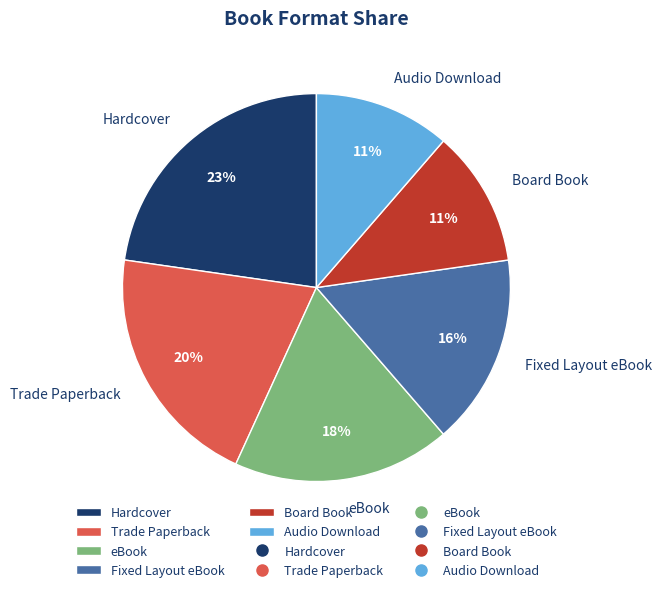

How many segments does this pie chart have?

6